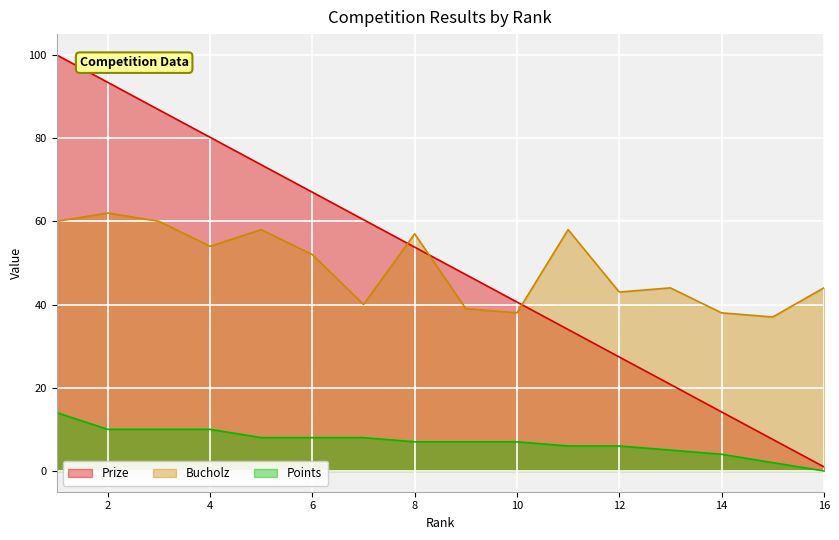

Between 9 and 11, which is larger?

9